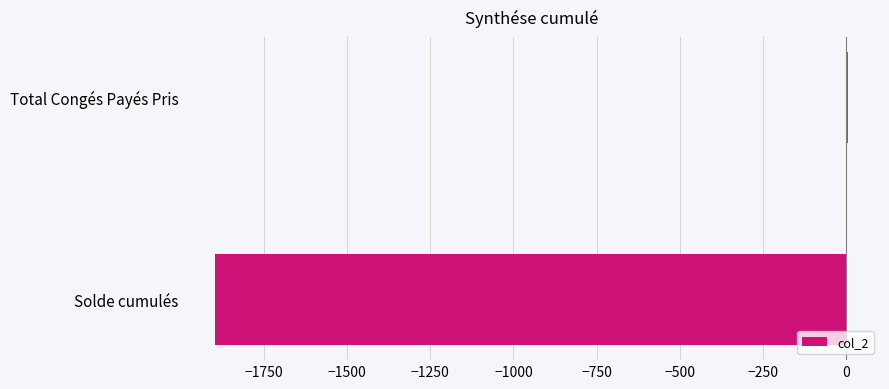

What is the sum of all values?

-1889.5